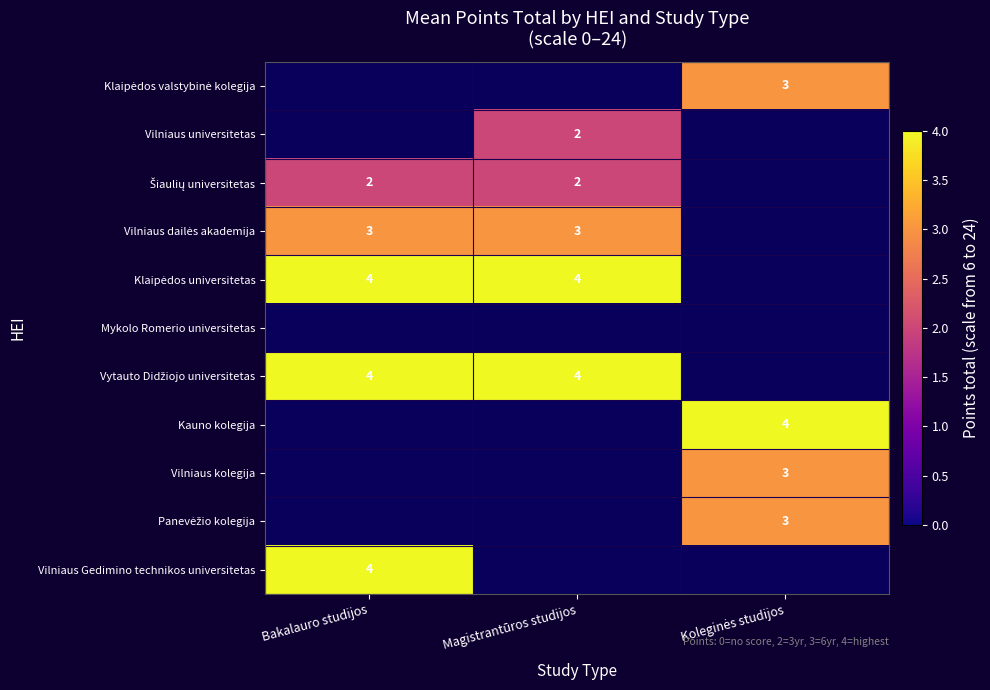

Is it true that Vilniaus Gedimino technikos universitetas equals 4 at Bakalauro studijos?

True